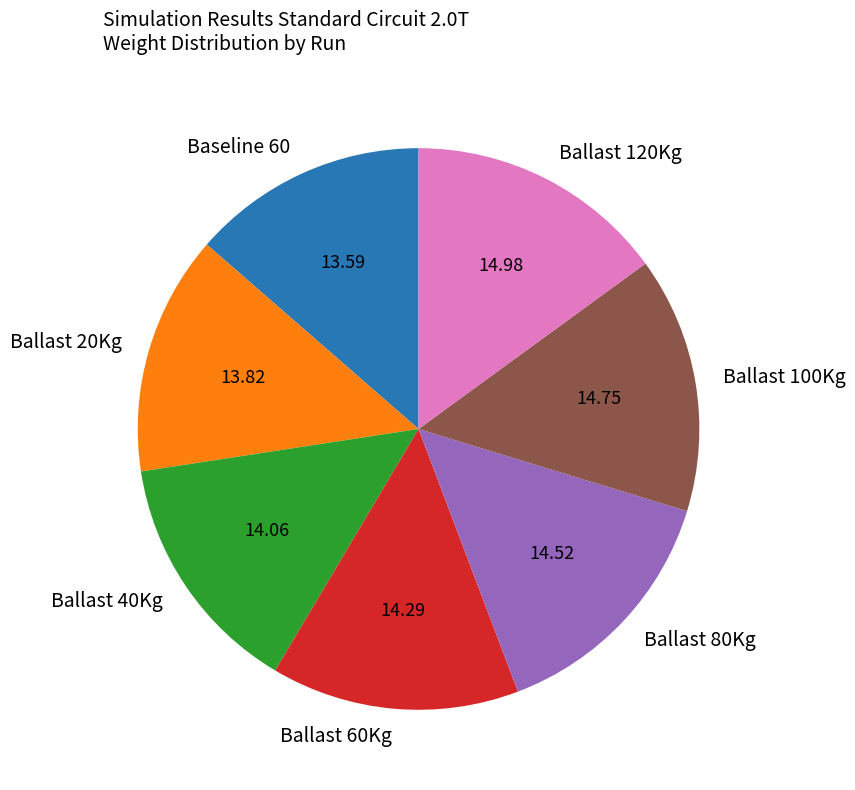

Does Ballast 40Kg account for over 50% of the chart?

No